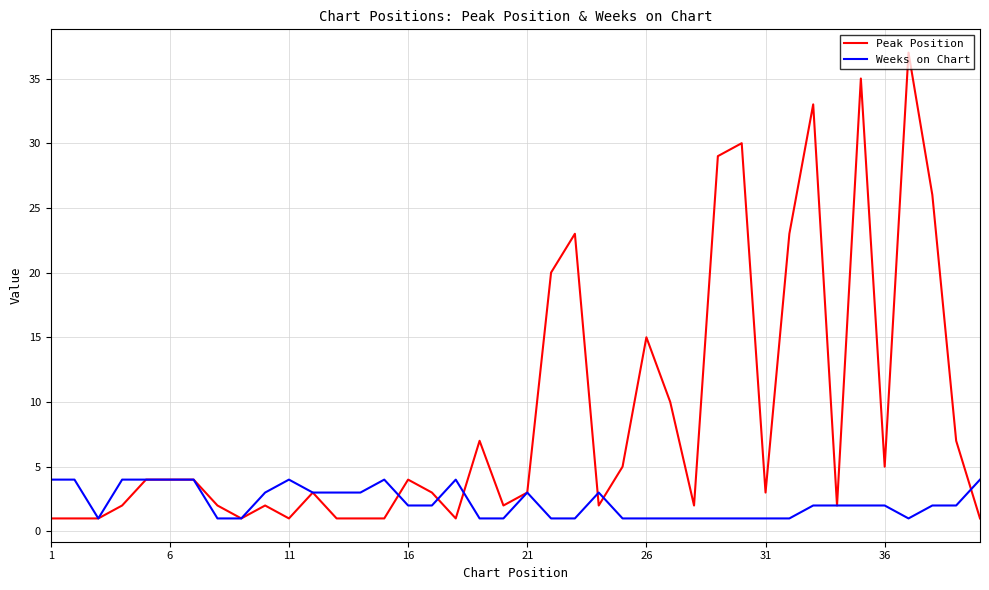

Which series has the largest range (max minus min)?

Peak Position